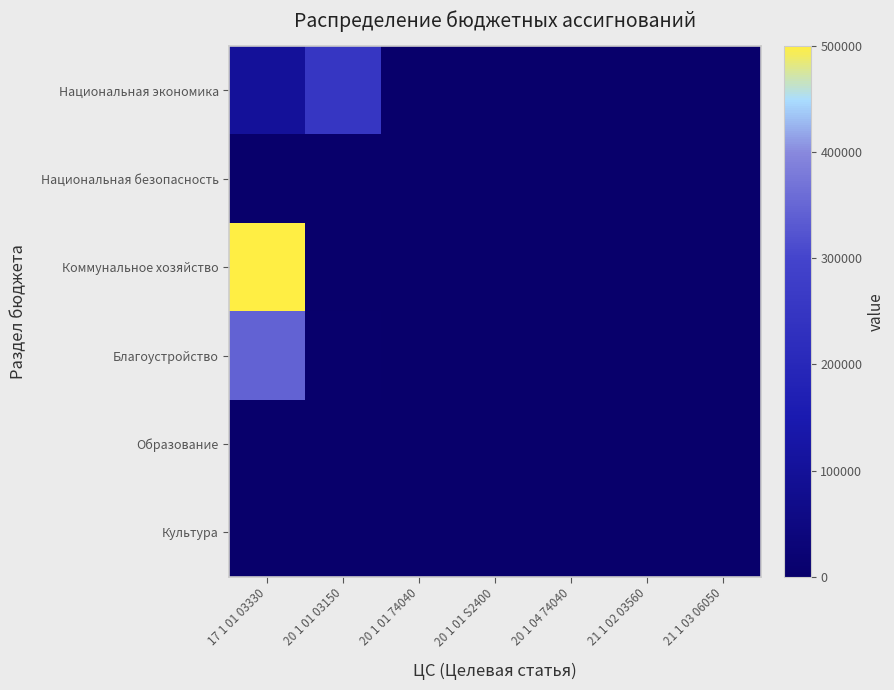

At which category does the chart reach its peak across all series?

17 1 01 03330